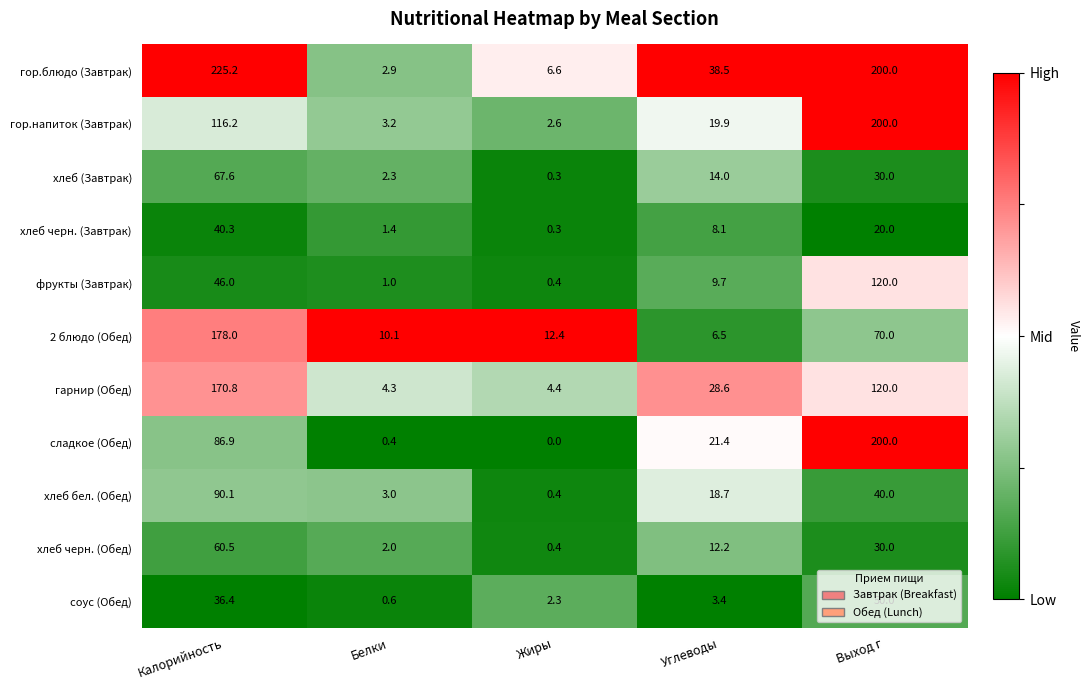

List the labels in order of гор.напиток (Завтрак) value, largest first.

Выход г, Калорийность, Углеводы, Белки, Жиры